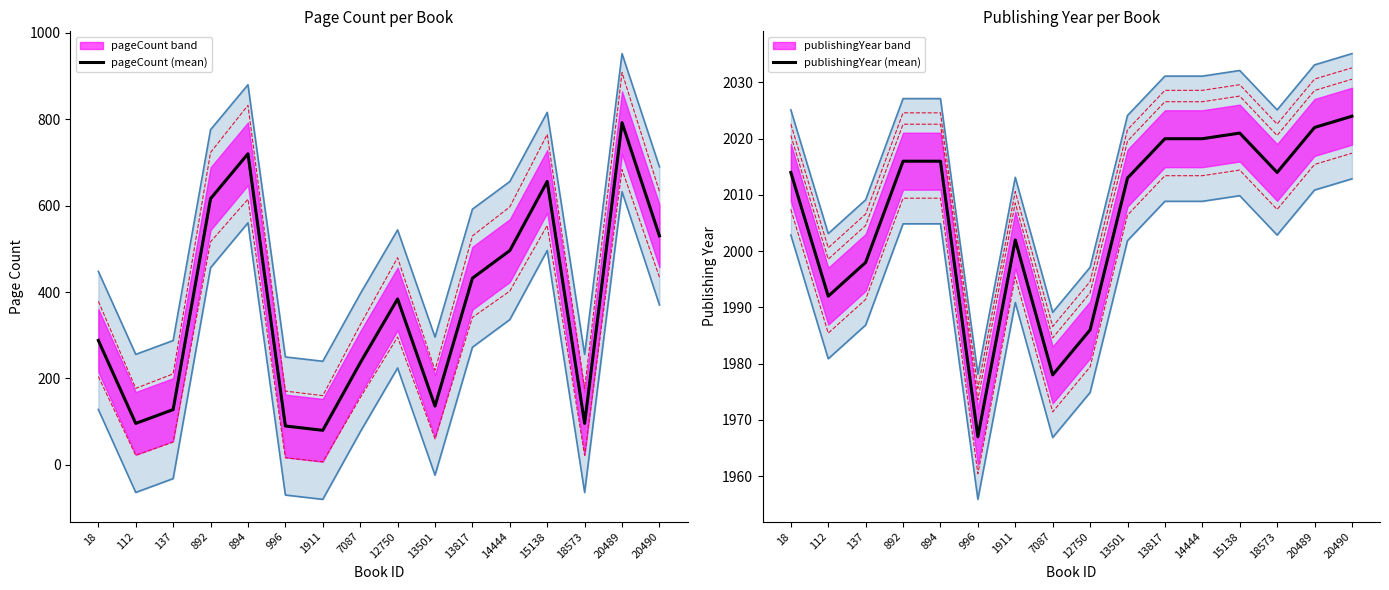

The value of pageCount (mean) at 15138 is 240. True or false?

False